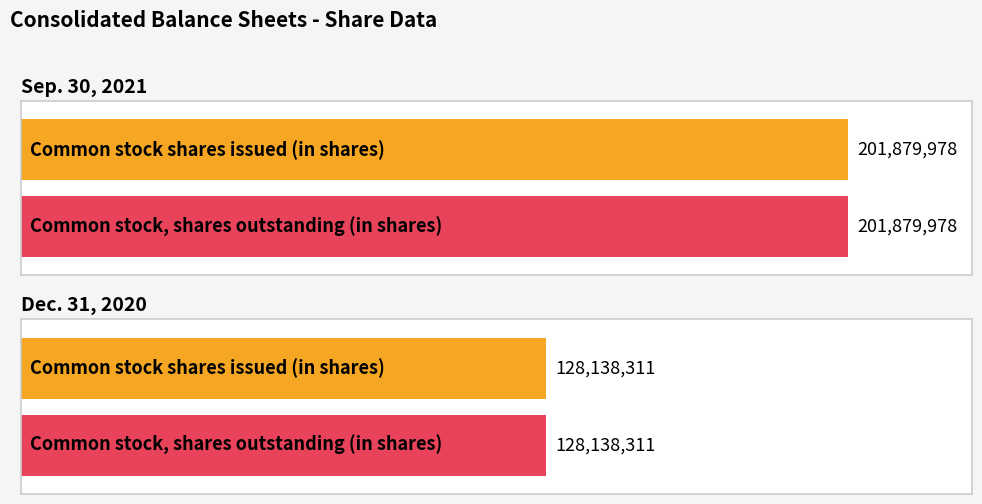

What is the label of the 1st bar from the left?

Common stock shares issued (in shares)